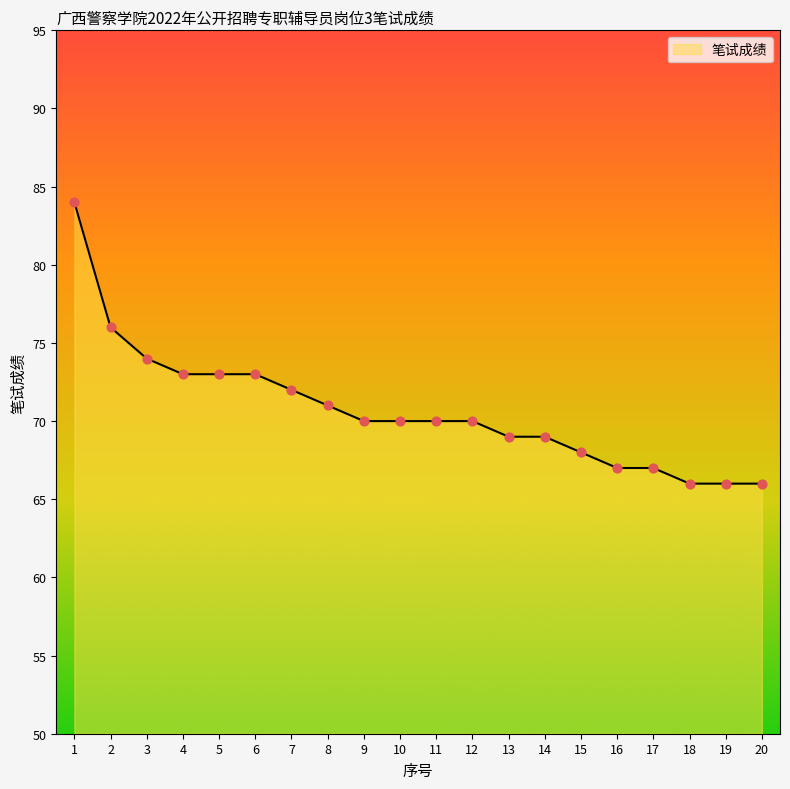

What is the ratio of the value at 14 to the value at 7?

1.0